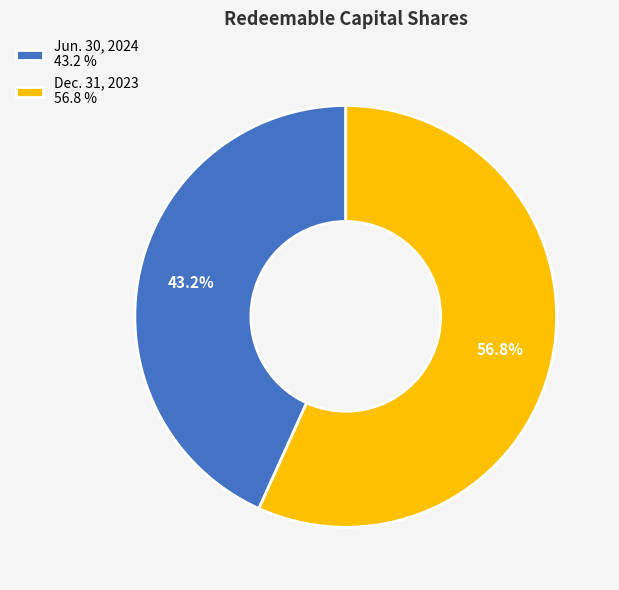

How many slices are in this pie chart?

2